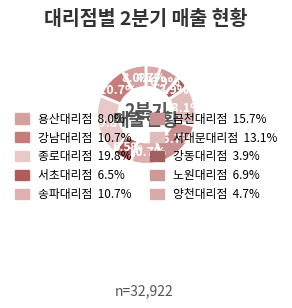

Is there a majority slice in this chart?

No